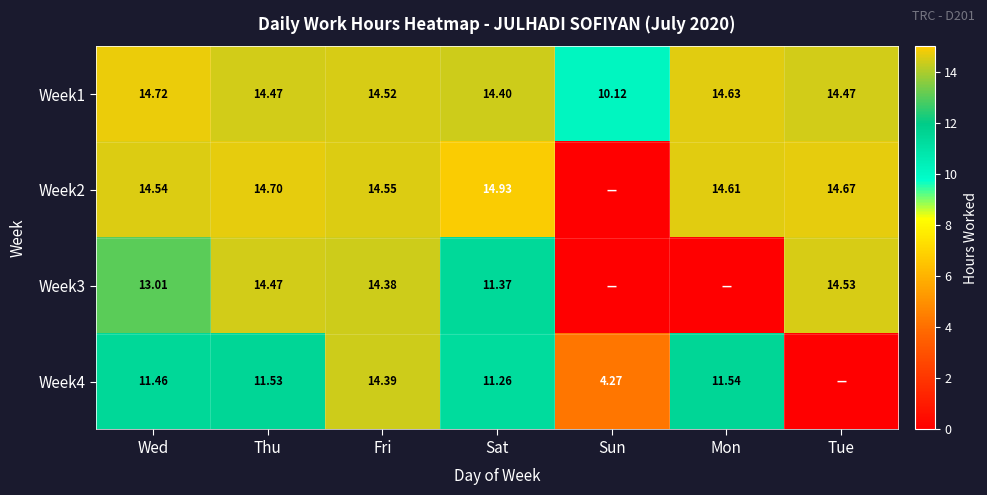

Which series has the largest total across all categories?

Week1